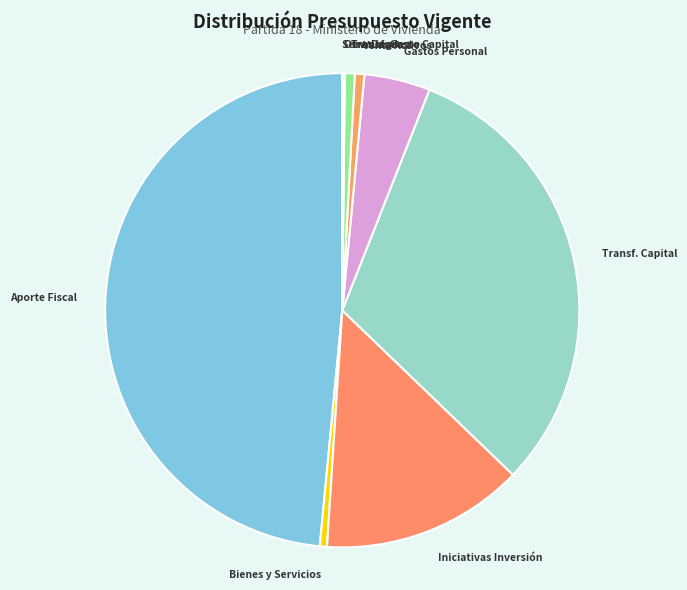

True or false: Aporte Fiscal accounts for 62% of the total.

False